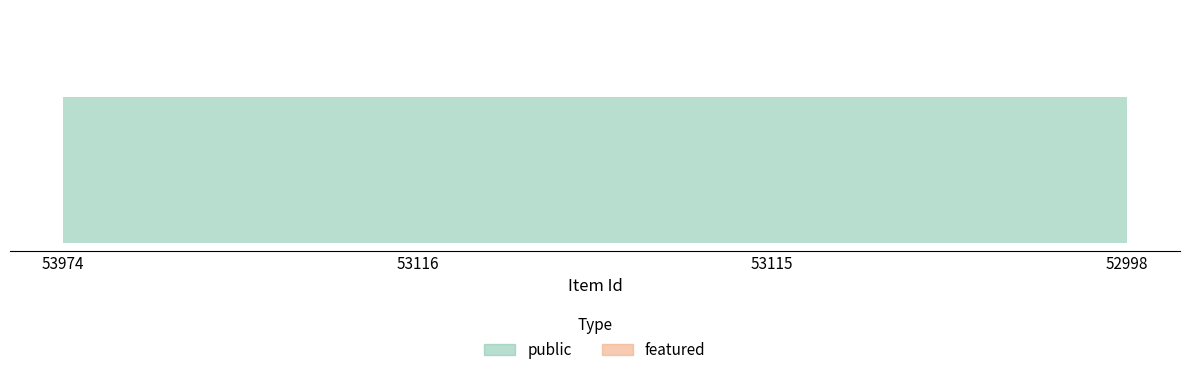

Which series changed the most between 53974 and 53115?

public